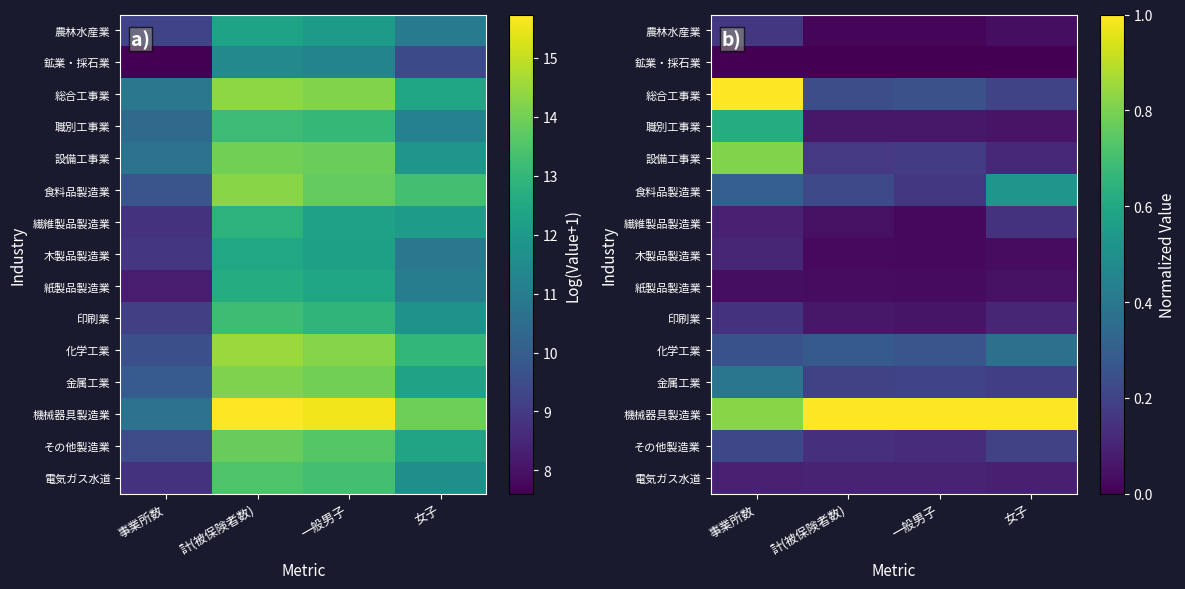

Is it true that 食料品製造業 equals 0.5 at 女子?

True